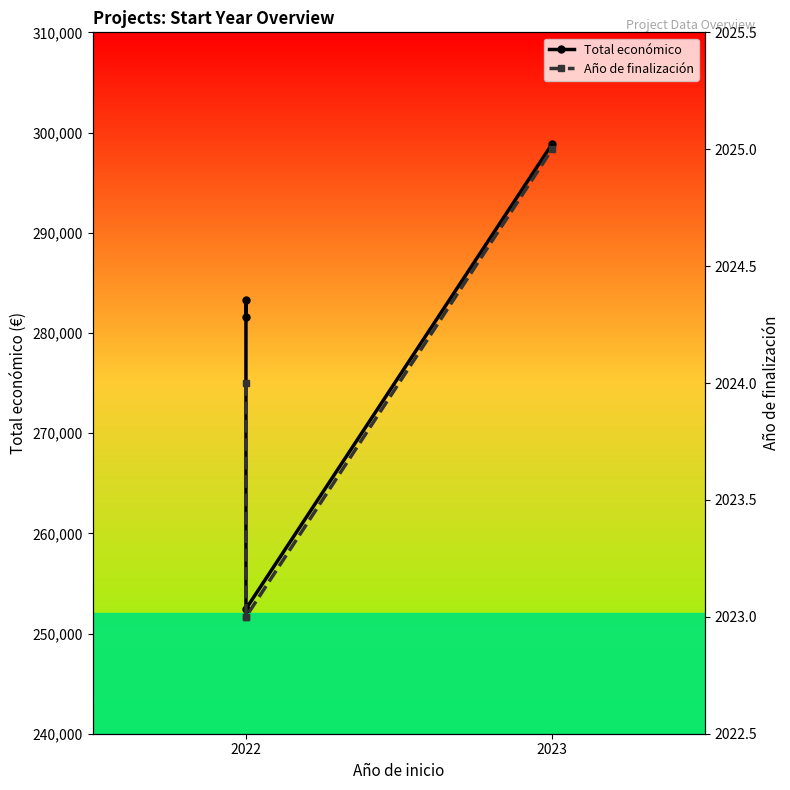

Reading right to left, extract all data points from this chart.

Total económico: 298853	252456	283310	281639
Año de finalización: 2025	2023	2023	2024